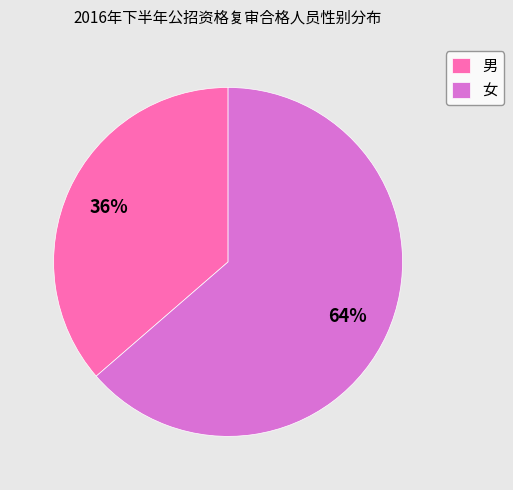

Combined, do 男 and 女 account for over 50%?

Yes